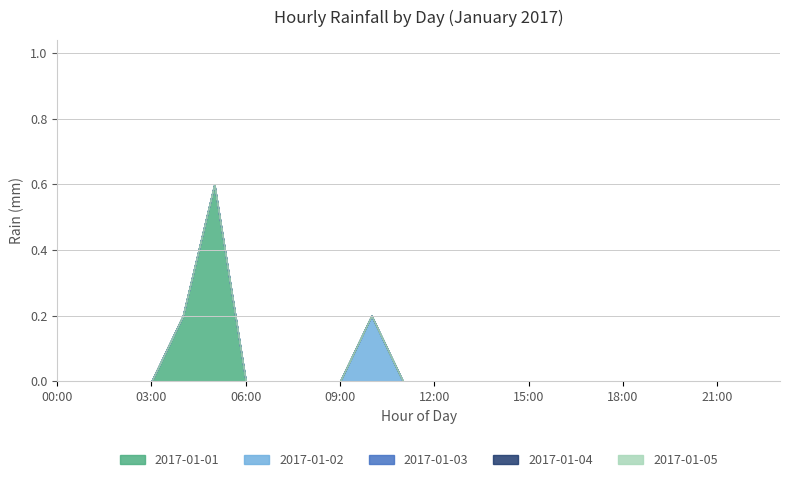

What position from the right is 17:00?

7